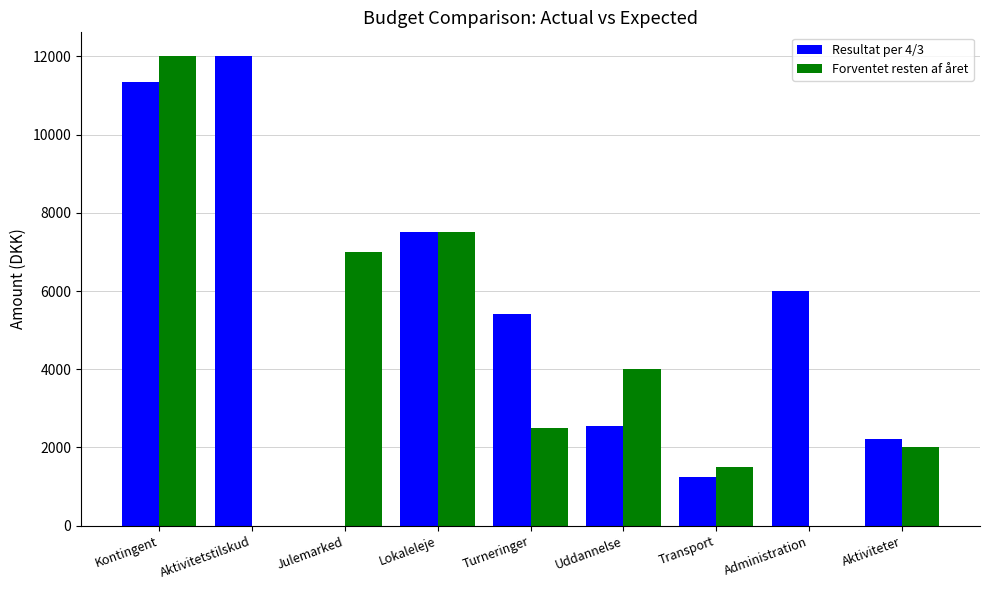

The Forventet resten af året series shows 7000 at Julemarked. True or false?

True